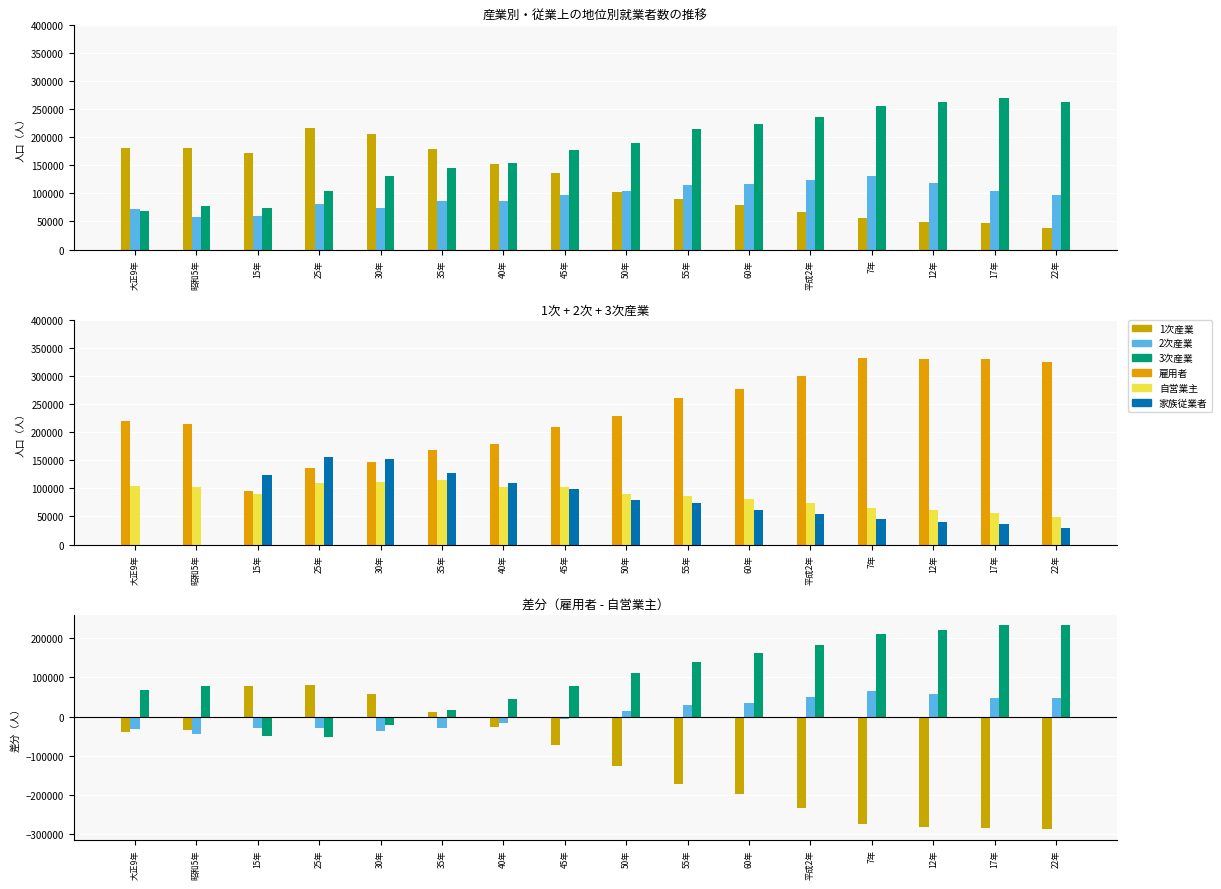

Are the bars grouped side by side (vs. stacked)?

Yes